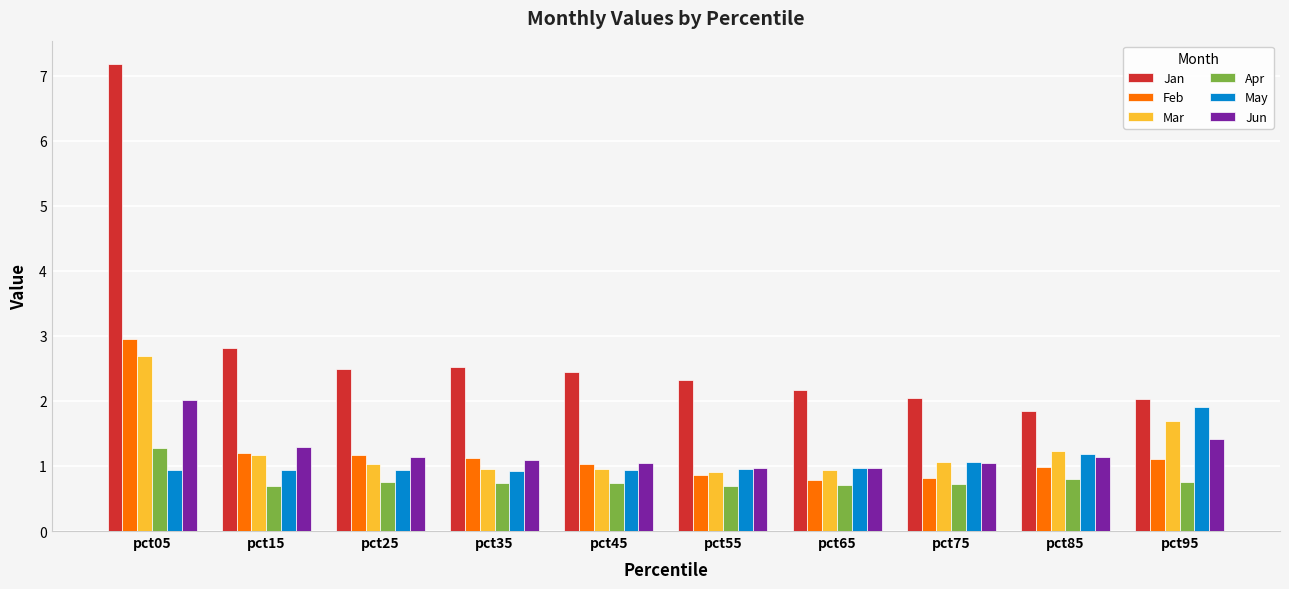

What is the smallest value displayed?

0.7